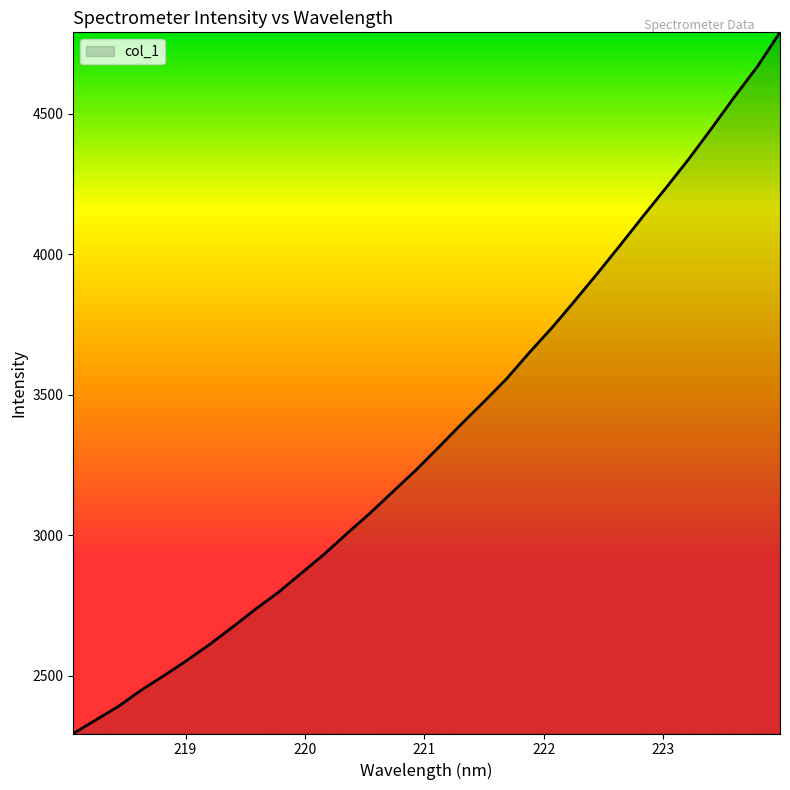

True or false: the data has more than 0 interior local peaks.

False